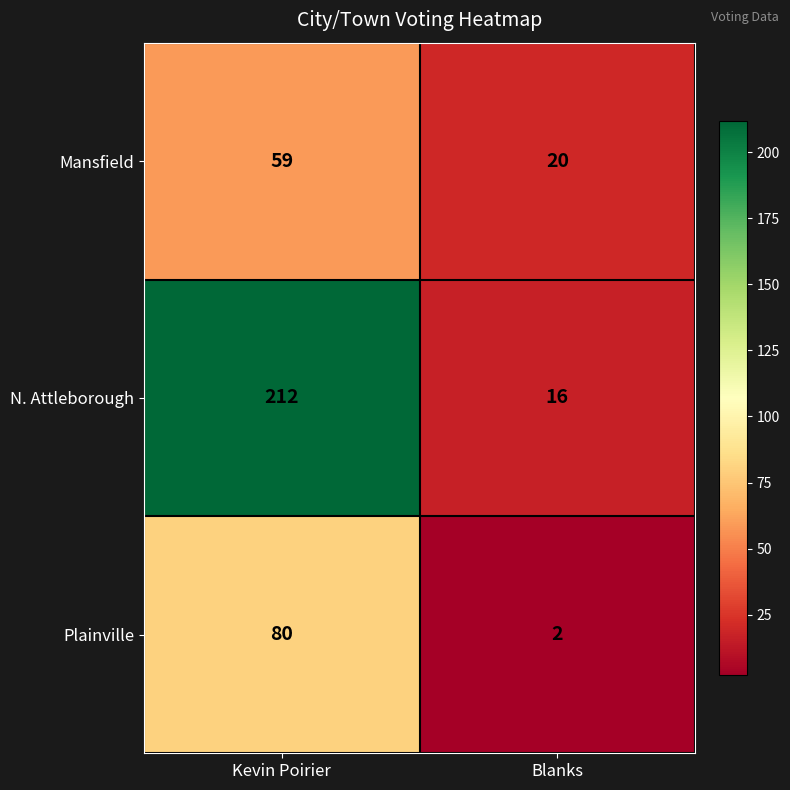

Reading left to right, extract all data points from this chart.

Mansfield: Kevin Poirier=59	Blanks=20
N. Attleborough: Kevin Poirier=212	Blanks=16
Plainville: Kevin Poirier=80	Blanks=2